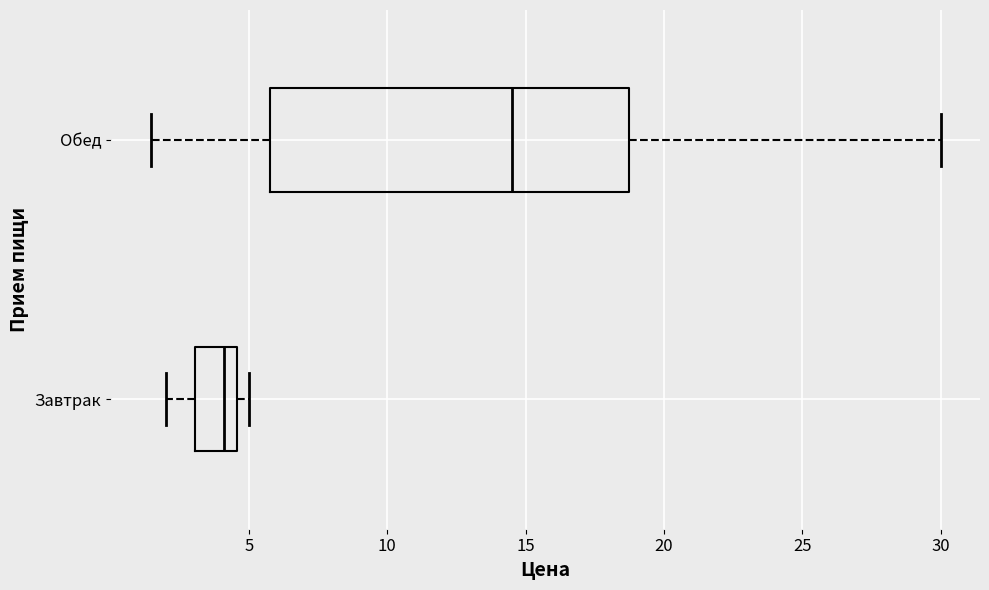

Where does the median line of the box for Завтрак sit on the x-axis? The values are not printed on the chart, so give them approximately, as read against the axis.

4.0